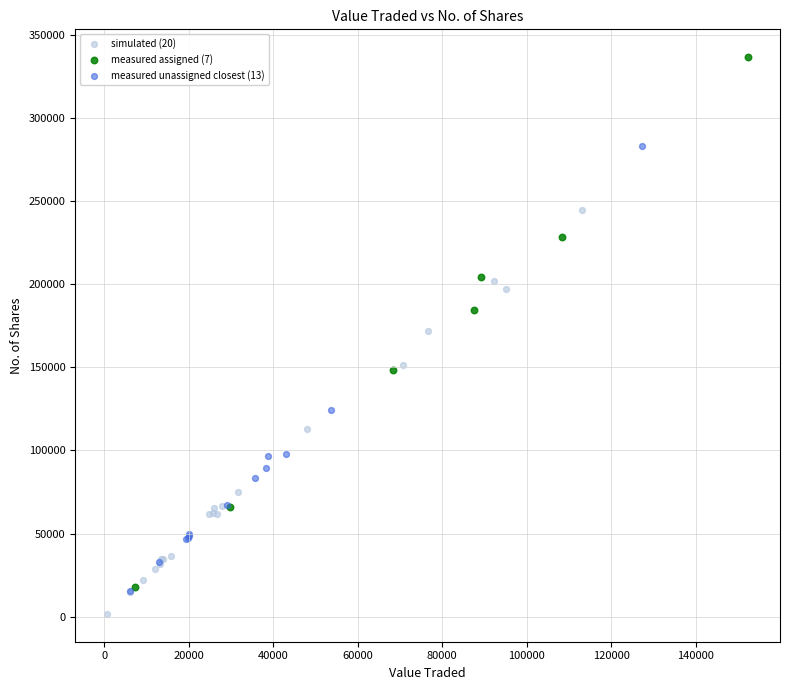

Which series contains the highest Y value?

measured assigned (7)